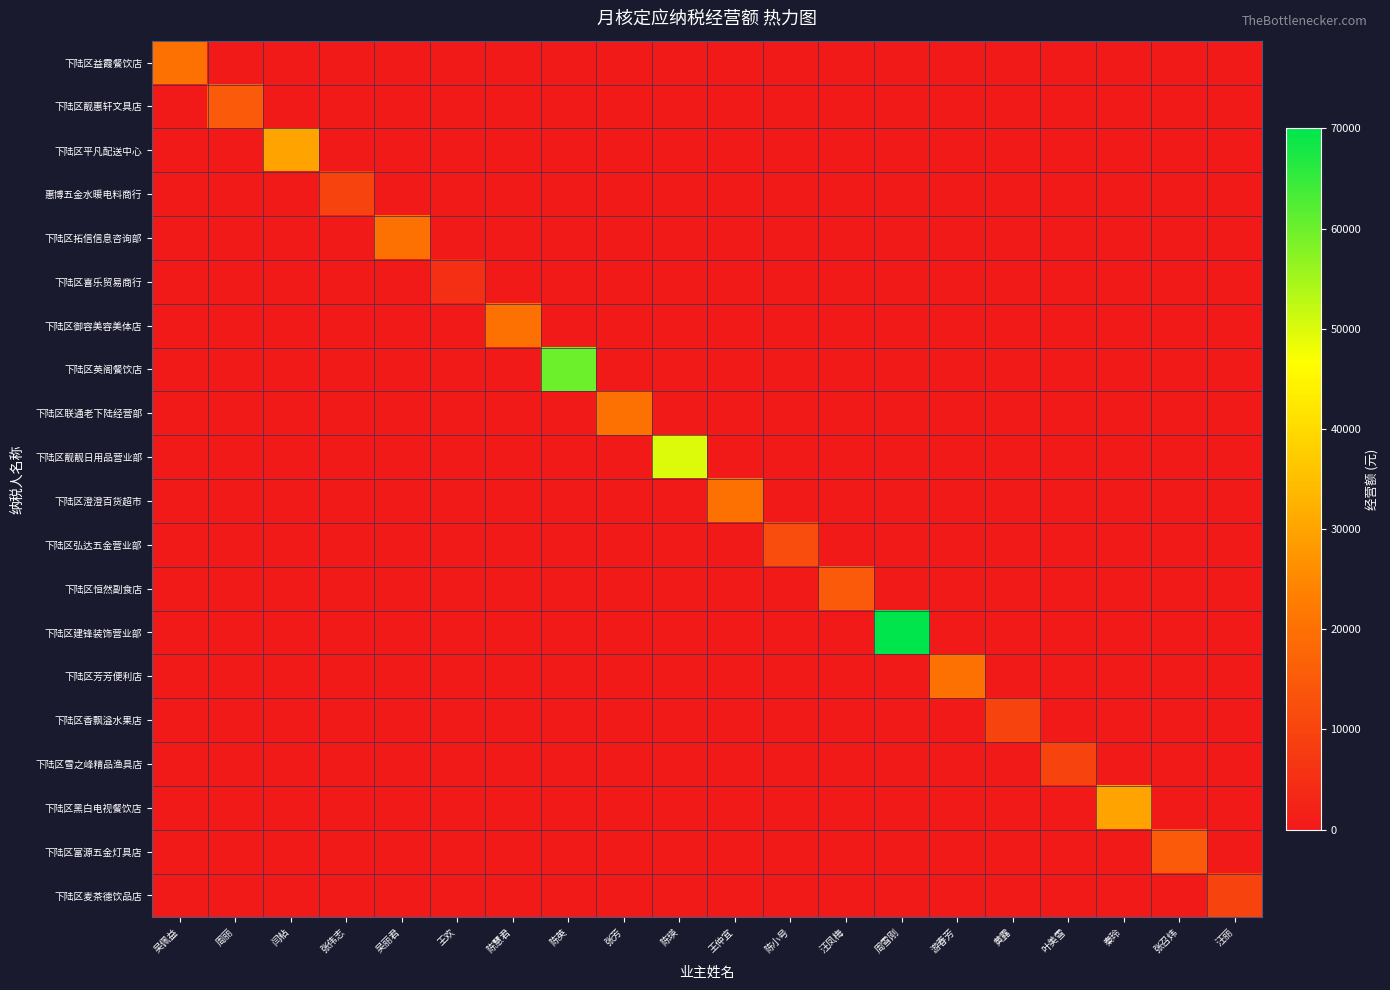

What is the maximum value shown in the chart?

70000